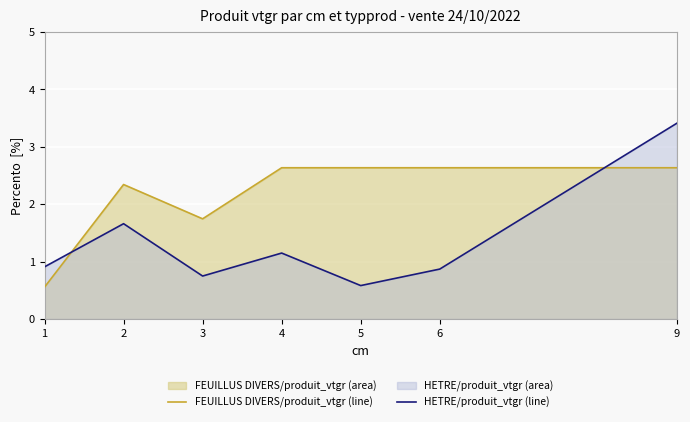

In HETRE produit_vtgr (line), how many points are higher than both neighbors (excluding endpoints)?

2